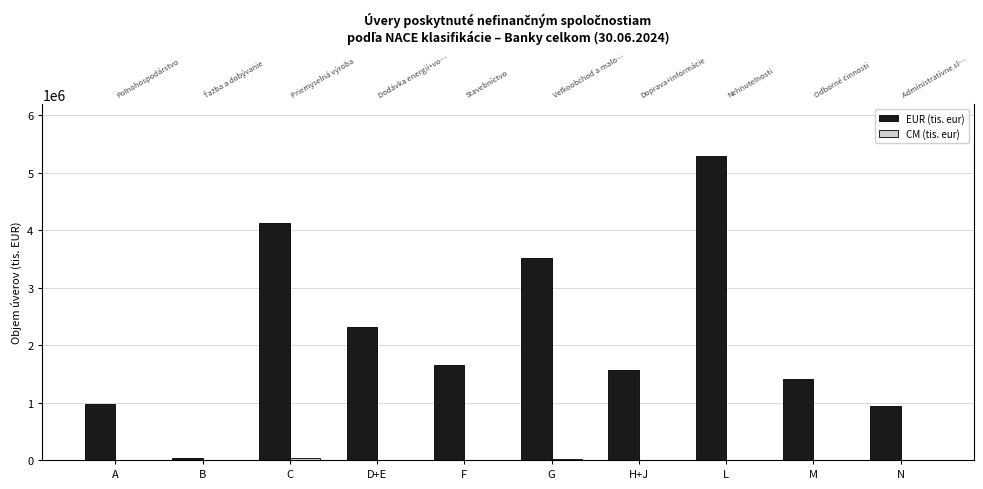

At which label does EUR (tis. eur) reach its peak?

L